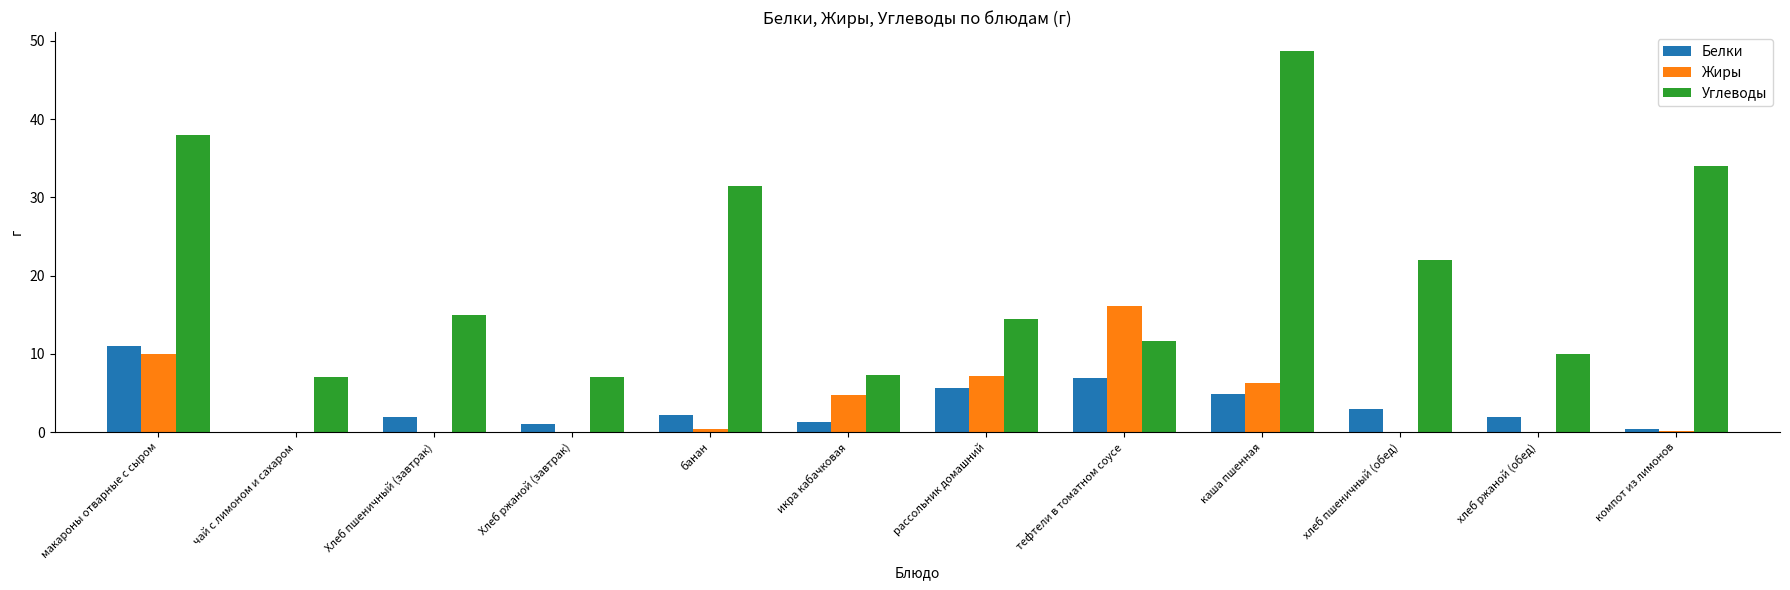

The Жиры series shows -7.6 at хлеб ржаной (обед). True or false?

False